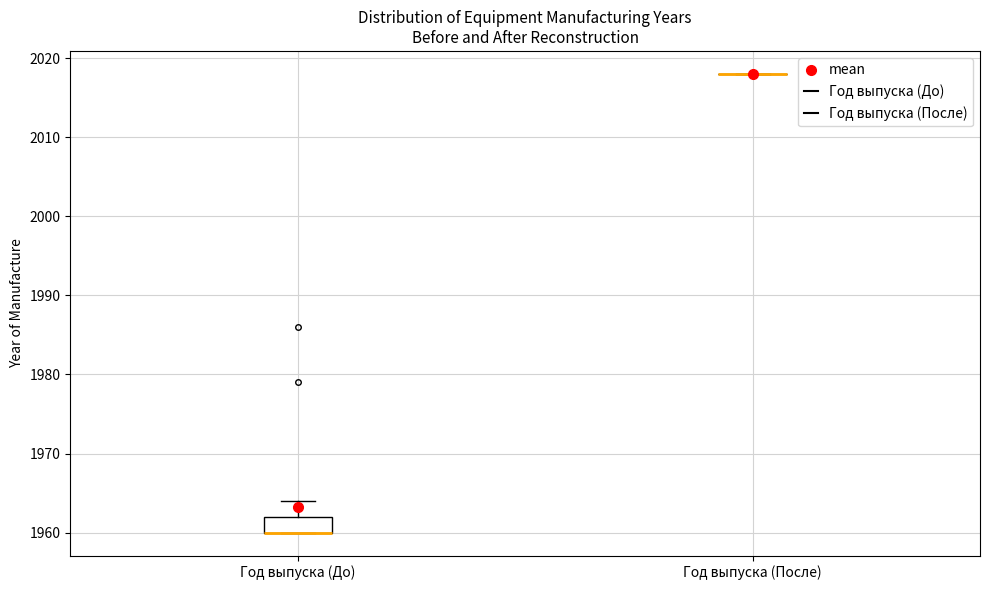

Which box is the tallest, from its lower edge to its upper edge?

Год выпуска (До)